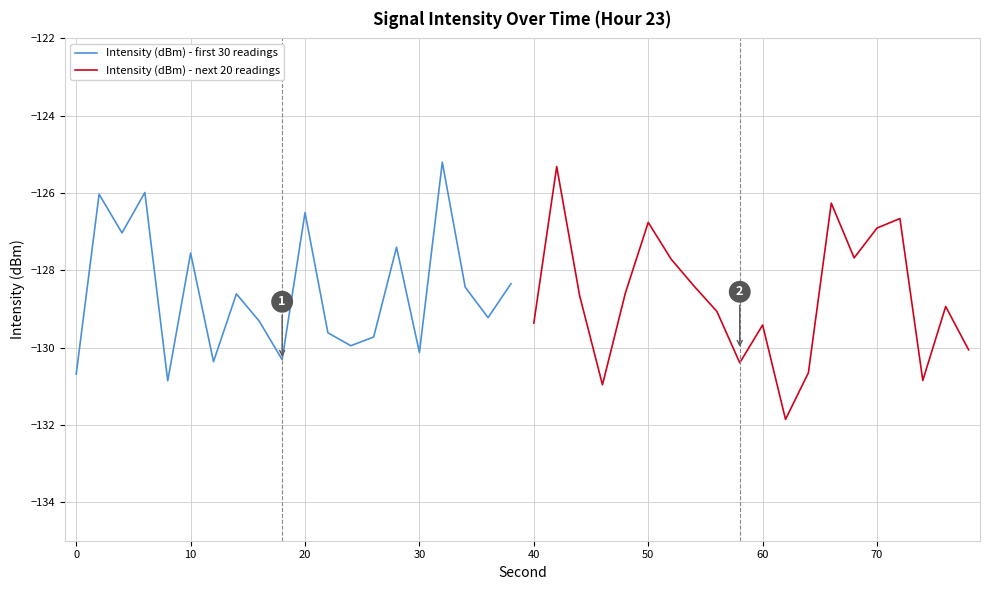

List the series in order of their peak value, lowest first.

Intensity (dBm) - next 20 readings, Intensity (dBm) - first 30 readings